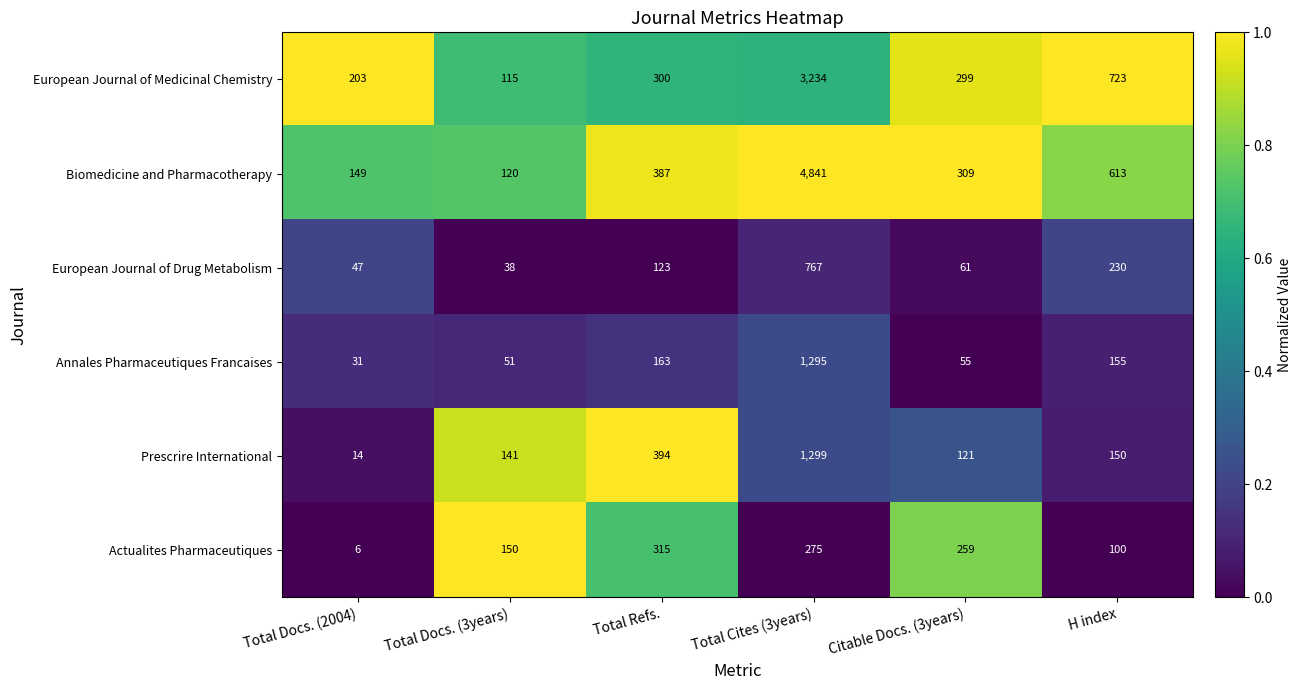

The value of Annales Pharmaceutiques Francaises at H index is 215. True or false?

False